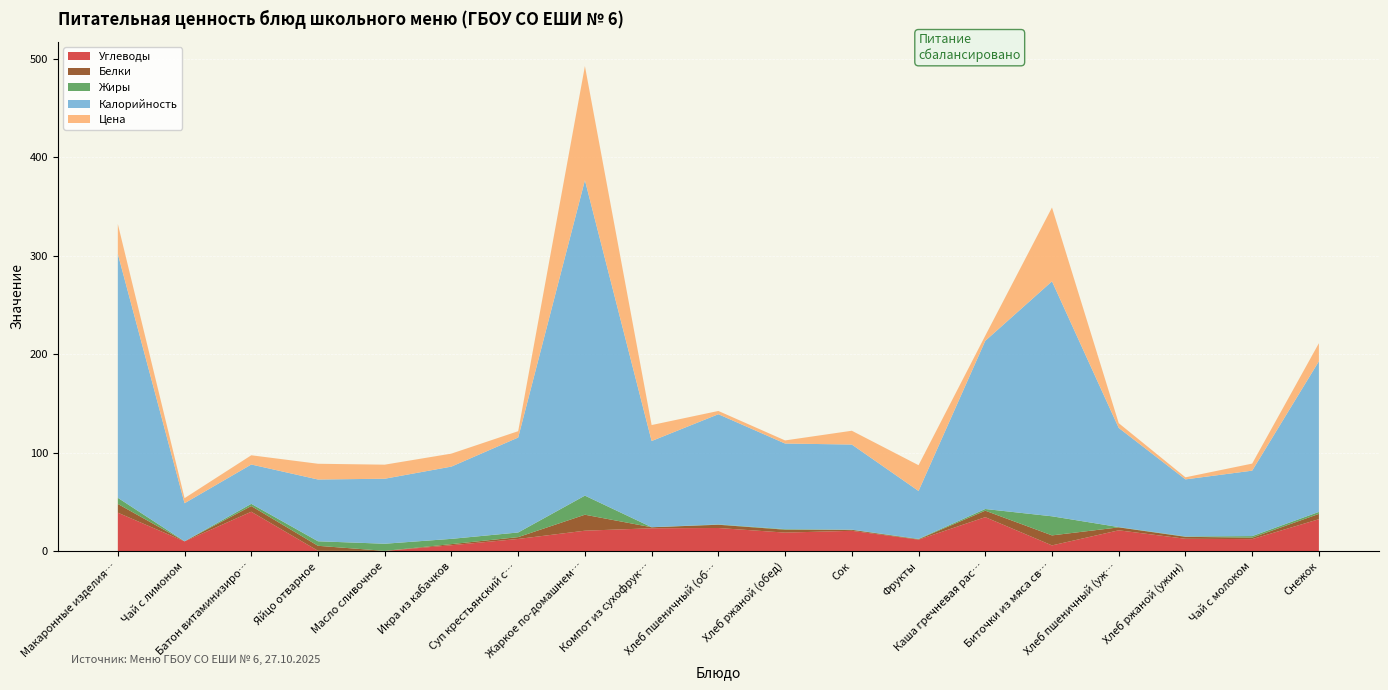

Reading left to right, list all the values displayed in this chart.

Углеводы: Макаронные изделия отварные с сыром=39.0	Чай с лимоном=9.8	Батон витаминизированный=40.0	Яйцо отварное=0.3	Масло сливочное=0.1	Икра из кабачков=5.9	Суп крестьянский с крупой и сметаной=12.3	Жаркое по-домашнему с курицей ТТК=20.7	Компот из сухофруктов=23.2	Хлеб пшеничный (обед)=23.4	Хлеб ржаной (обед)=18.8	Сок=20.6	Фрукты=11.6	Каша гречневая рассыпчатая=34.5	Биточки из мяса свинины=5.8	Хлеб пшеничный (ужин)=21.1	Хлеб ржаной (ужин)=12.5	Чай с молоком=12.1	Снежок=32.4
Белки: Макаронные изделия отварные с сыром=8.9	Чай с лимоном=0.1	Батон витаминизированный=5.8	Яйцо отварное=5.1	Масло сливочное=0.1	Икра из кабачков=1.1	Суп крестьянский с крупой и сметаной=1.9	Жаркое по-домашнему с курицей ТТК=16.2	Компот из сухофруктов=1.0	Хлеб пшеничный (обед)=3.3	Хлеб ржаной (обед)=3.0	Сок=1.0	Фрукты=0.4	Каша гречневая рассыпчатая=6.6	Биточки из мяса свинины=10.2	Хлеб пшеничный (ужин)=3.0	Хлеб ржаной (ужин)=2.0	Чай с молоком=1.5	Снежок=5.4
Жиры: Макаронные изделия отварные с сыром=6.2	Чай с лимоном=0.0	Батон витаминизированный=2.2	Яйцо отварное=4.6	Масло сливочное=7.2	Икра из кабачков=5.3	Суп крестьянский с крупой и сметаной=4.7	Жаркое по-домашнему с курицей ТТК=19.4	Компот из сухофруктов=0.1	Хлеб пшеничный (обед)=0.3	Хлеб ржаной (обед)=0.5	Сок=0.2	Фрукты=0.4	Каша гречневая рассыпчатая=1.7	Биточки из мяса свинины=19.4	Хлеб пшеничный (ужин)=0.3	Хлеб ржаной (ужин)=0.4	Чай с молоком=1.6	Снежок=2.0
Калорийность: Макаронные изделия отварные с сыром=247.8	Чай с лимоном=38.7	Батон витаминизированный=40.0	Яйцо отварное=62.8	Масло сливочное=66.1	Икра из кабачков=73.5	Суп крестьянский с крупой и сметаной=96.5	Жаркое по-домашнему с курицей ТТК=320.5	Компот из сухофруктов=87.6	Хлеб пшеничный (обед)=112.0	Хлеб ржаной (обед)=87.0	Сок=86.5	Фрукты=48.7	Каша гречневая рассыпчатая=170.9	Биточки из мяса свинины=238.8	Хлеб пшеничный (ужин)=100.8	Хлеб ржаной (ужин)=58.0	Чай с молоком=66.5	Снежок=153.1
Цена: Макаронные изделия отварные с сыром=30.5	Чай с лимоном=5.2	Батон витаминизированный=9.4	Яйцо отварное=16.0	Масло сливочное=14.3	Икра из кабачков=13.2	Суп крестьянский с крупой и сметаной=6.4	Жаркое по-домашнему с курицей ТТК=116.0	Компот из сухофруктов=16.2	Хлеб пшеничный (обед)=3.3	Хлеб ржаной (обед)=3.1	Сок=14.0	Фрукты=26.2	Каша гречневая рассыпчатая=5.3	Биточки из мяса свинины=75.0	Хлеб пшеничный (ужин)=4.8	Хлеб ржаной (ужин)=2.1	Чай с молоком=7.2	Снежок=18.4